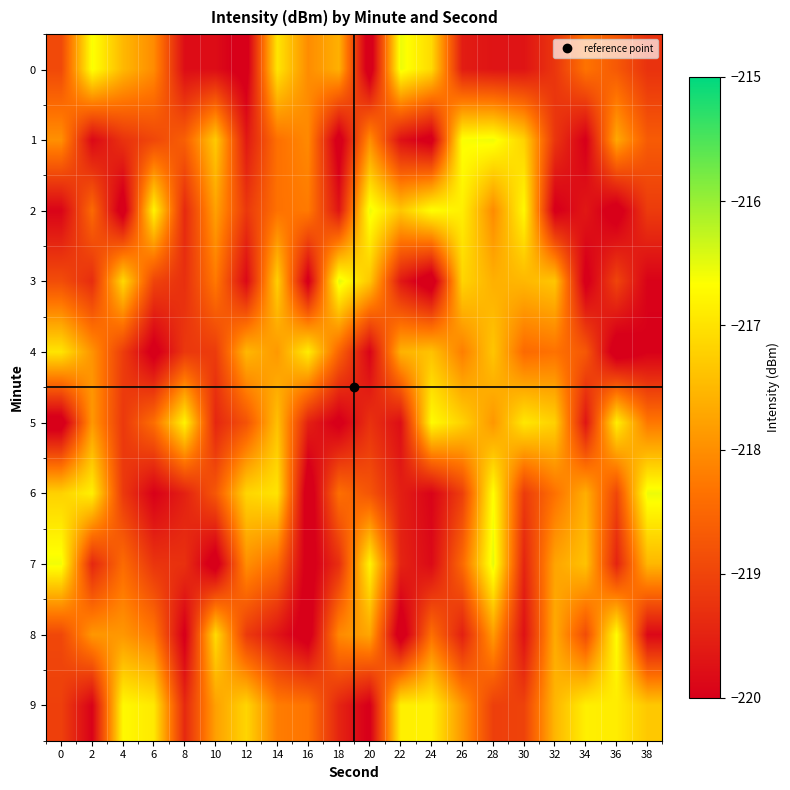

Count the number of data series in this chart.

10